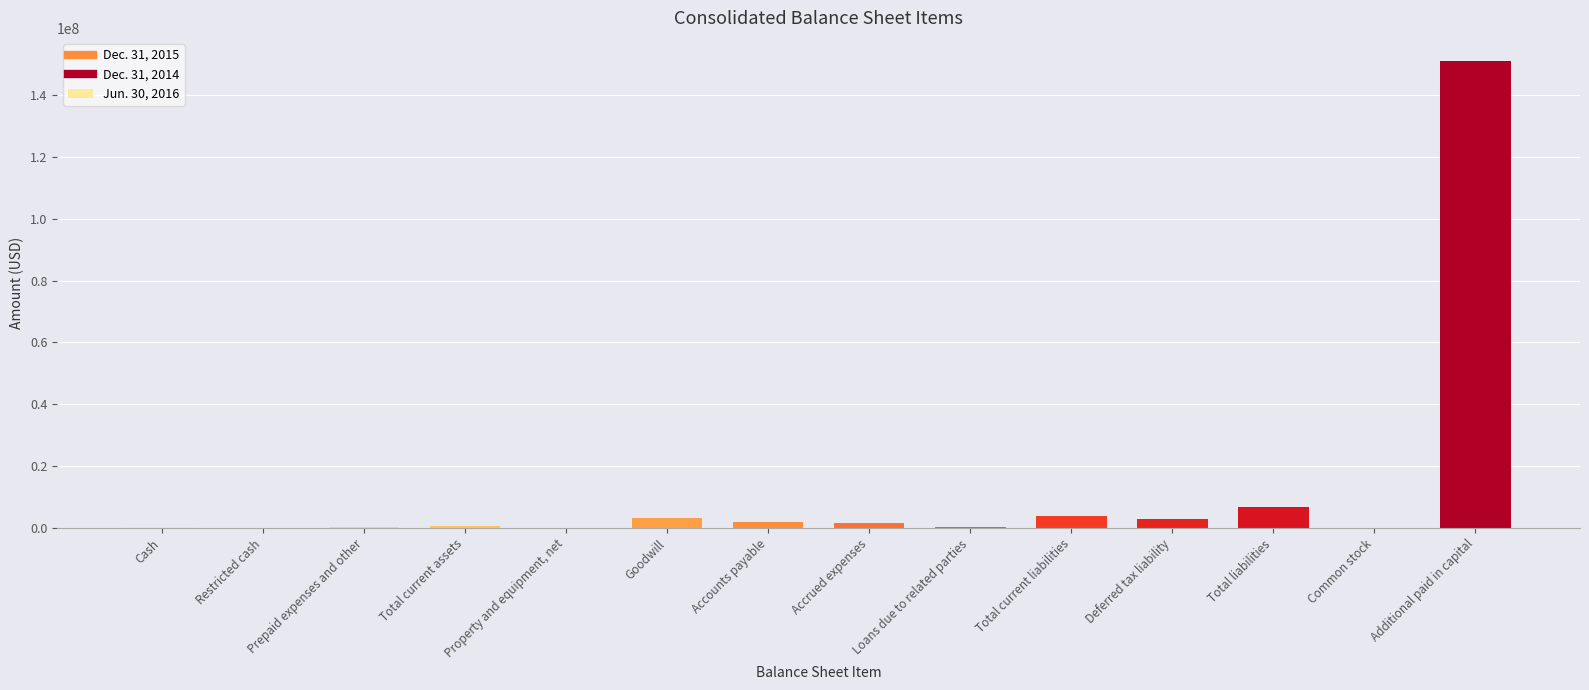

How many distinct data groups are displayed?

1